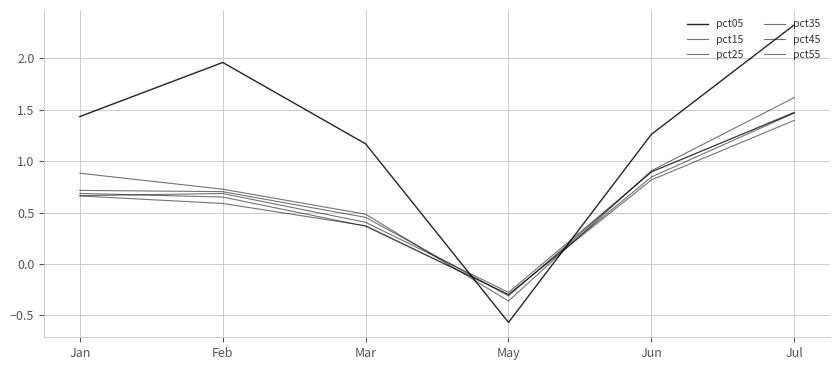

Where is the first local maximum for pct05?

Feb